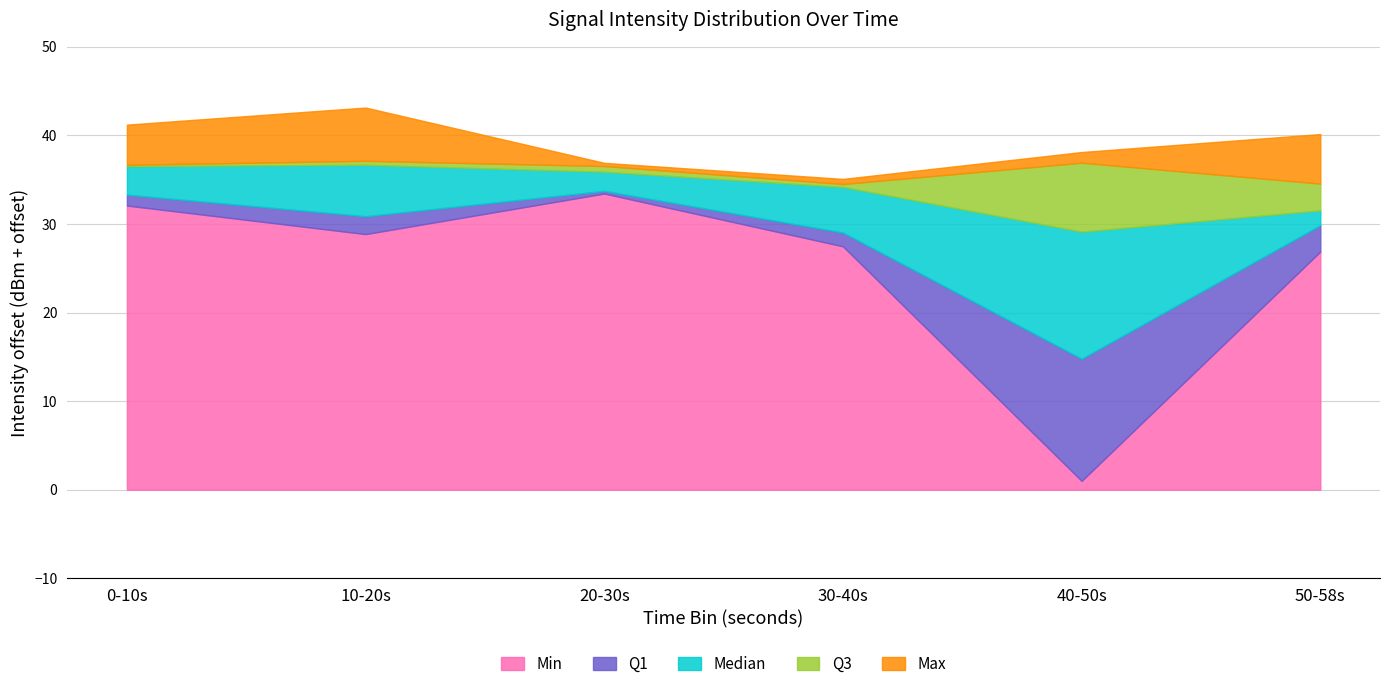

The Min series shows 49.3 at 20-30s. True or false?

False